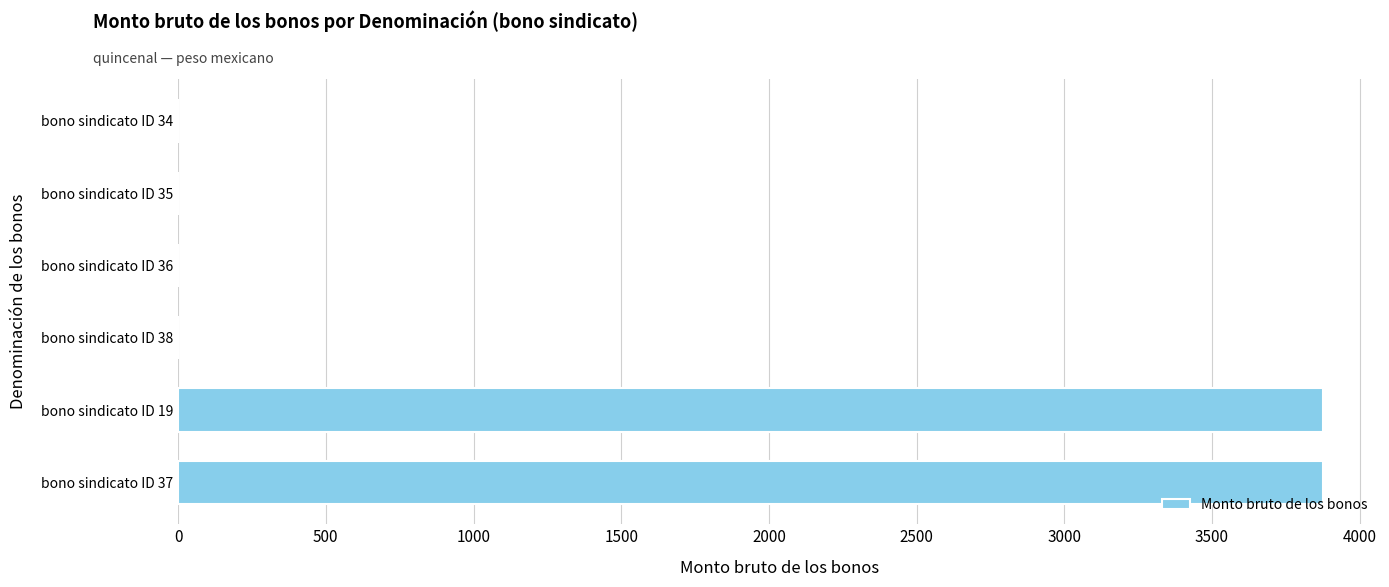

The value at bono sindicato ID 37 is 1208. True or false?

False